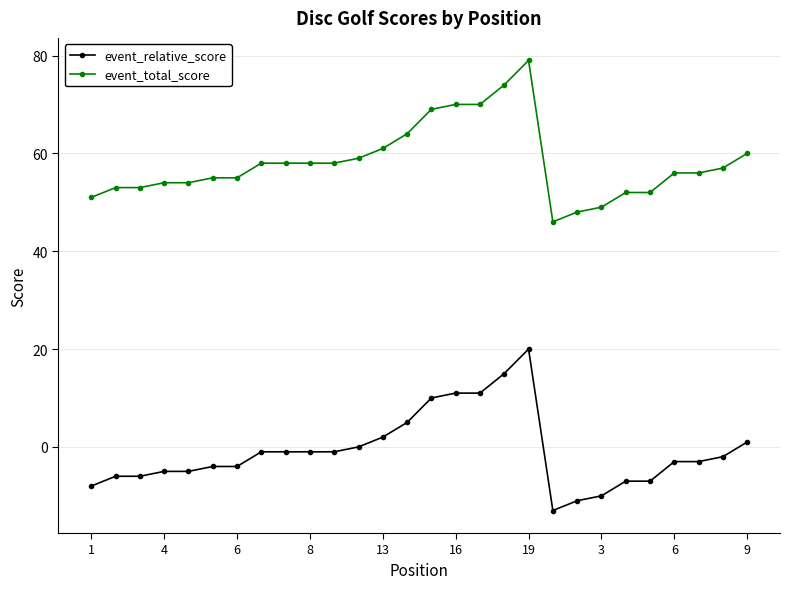

Reading left to right, list all the values displayed in this chart.

event_relative_score: -8	-6	-6	-5	-5	-4	-4	-1	-1	-1	-1	0	2	5	10	11	11	15	20	-13	-11	-10	-7	-7	-3	-3	-2	1
event_total_score: 51	53	53	54	54	55	55	58	58	58	58	59	61	64	69	70	70	74	79	46	48	49	52	52	56	56	57	60